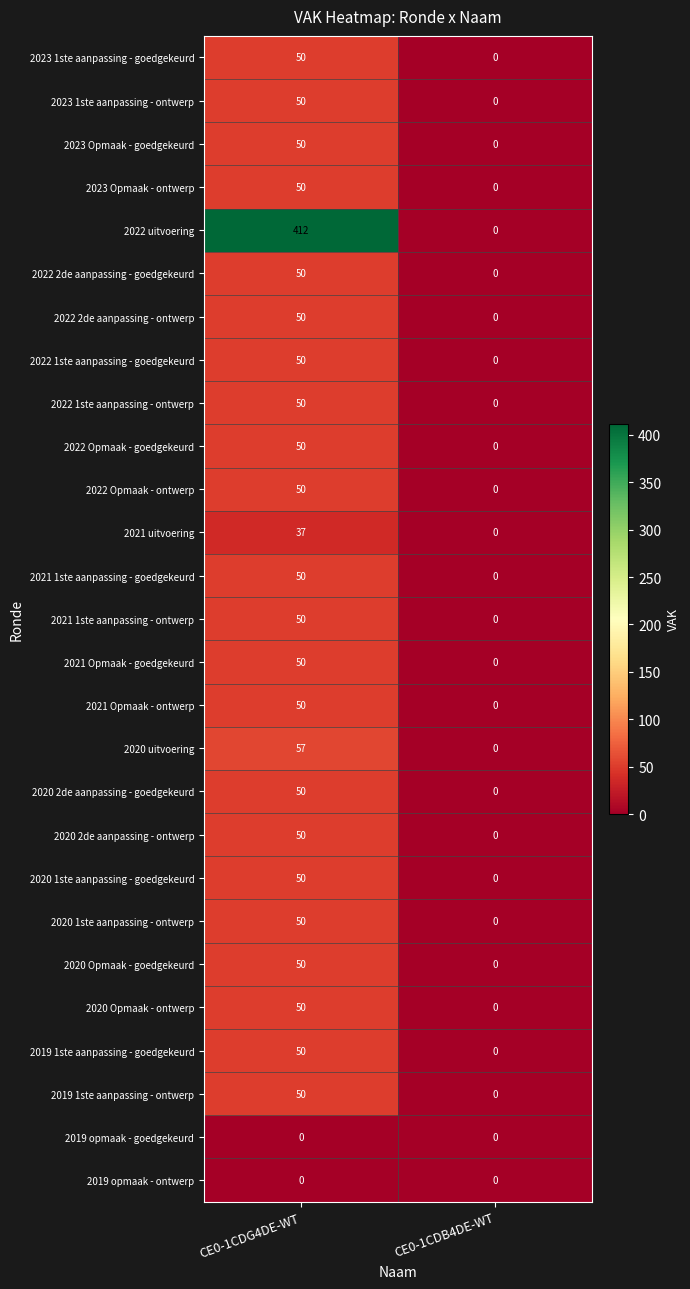

What value does the 2021 1ste aanpassing - goedgekeurd series have at CE0-1CDG4DE-WT, to the nearest 10?

50